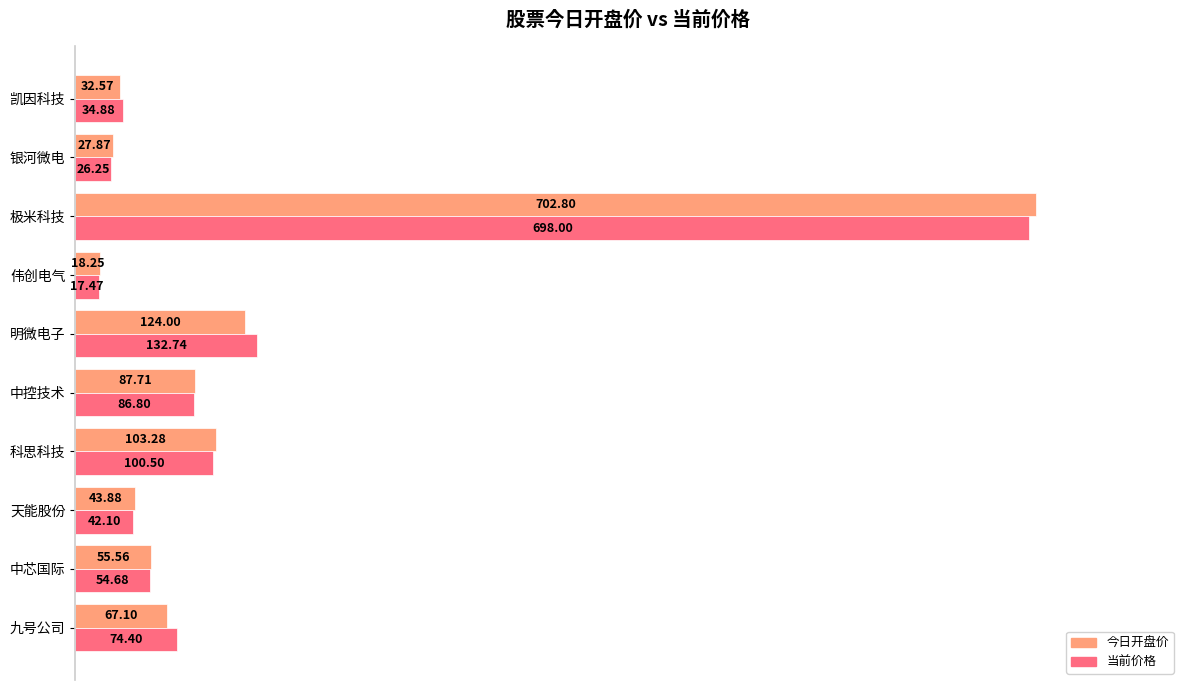

Rank the series by their average value, from lowest to highest.

今日开盘价, 当前价格